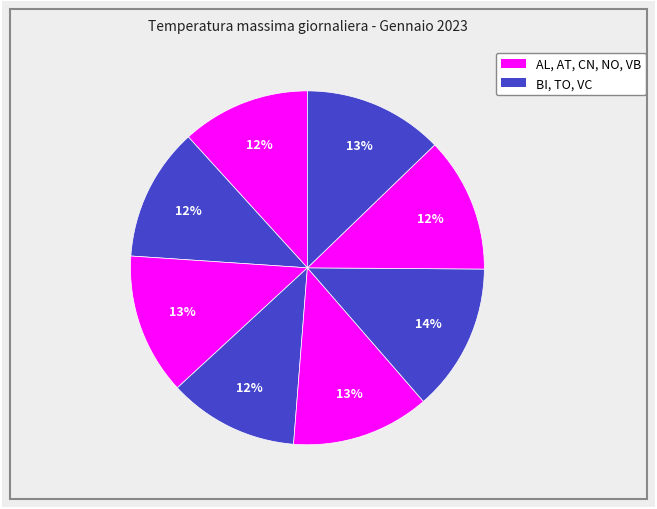

To the nearest percent, what is the average slice percentage?

13%